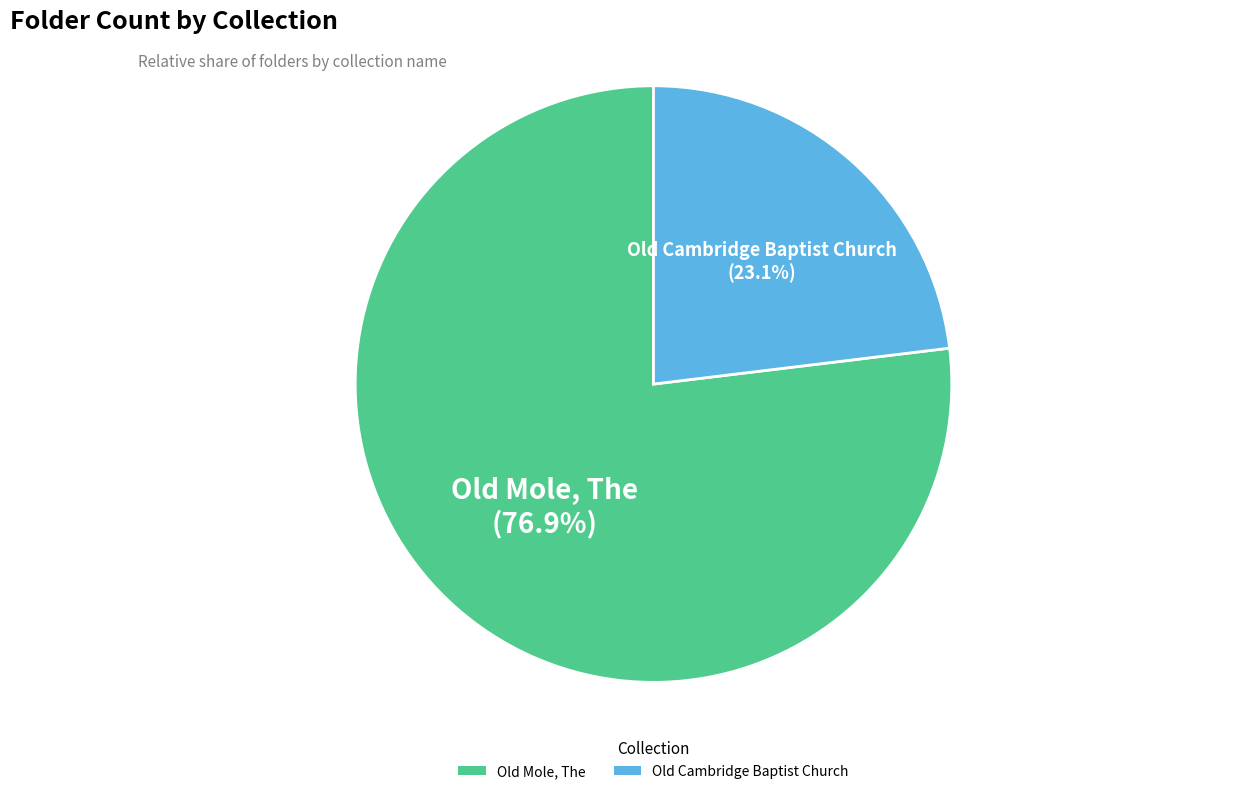

To the nearest percent, what is the difference between the Old Mole, The and Old Cambridge Baptist Church slice percentages?

54%